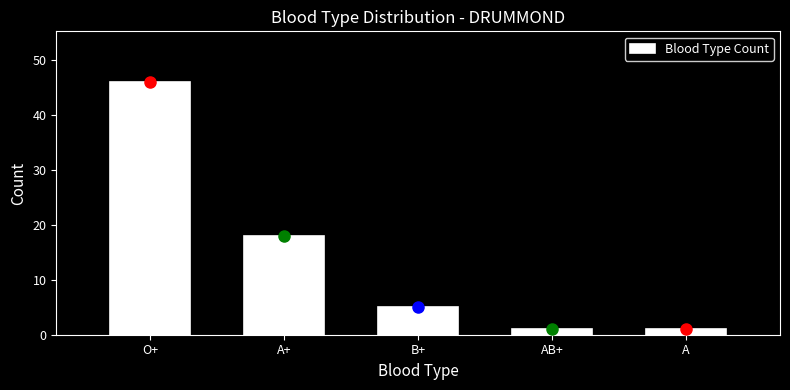

Reading left to right, extract all data points from this chart.

46	18	5	1	1